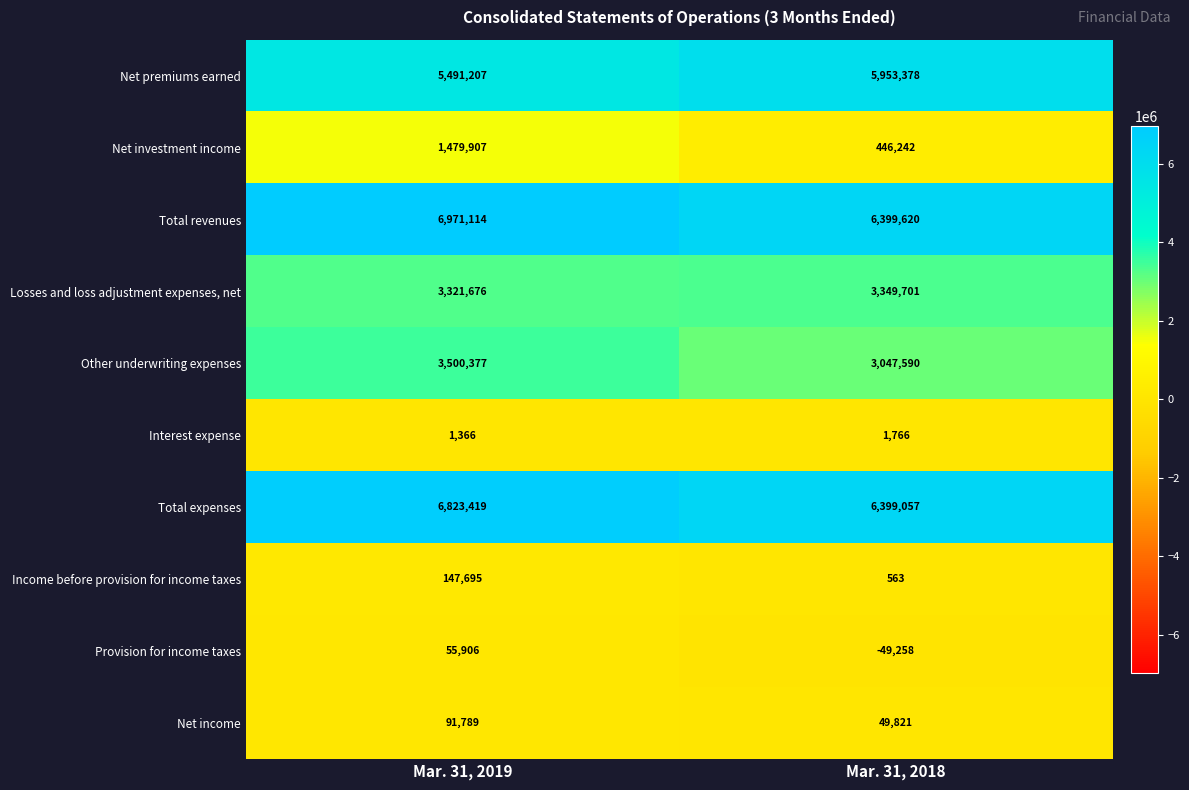

The value of Net investment income at Mar. 31, 2019 is 1479907. True or false?

True